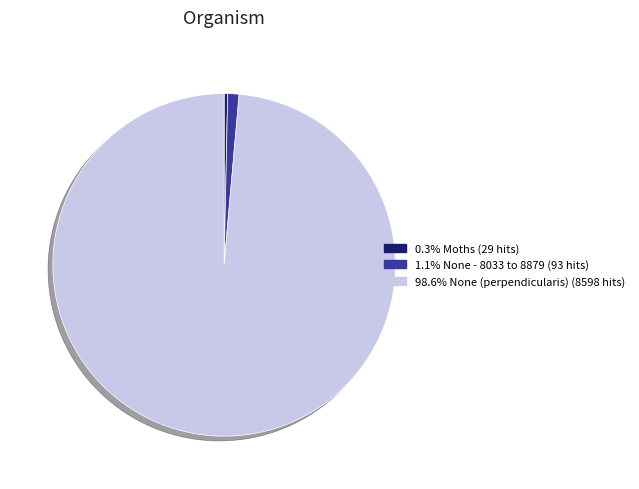

Is there any slice that represents more than half of the pie?

Yes